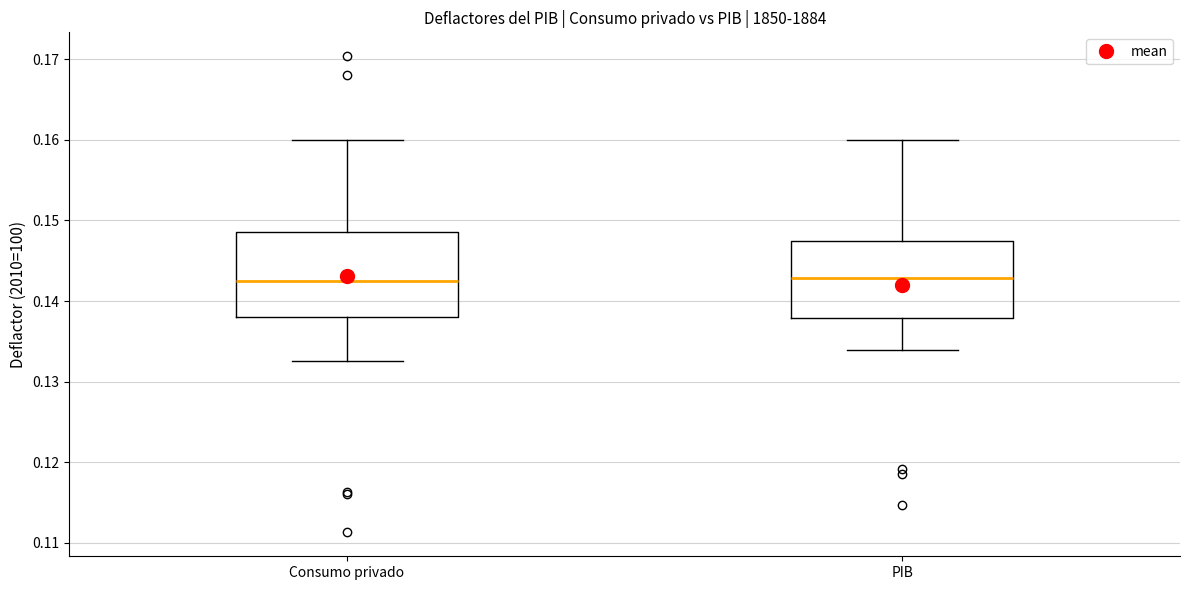

Reading left to right, transcribe this box plot: for each box, give where its median line is, the range the box spans, and where its two whiskers end, as read against the y-axis. The values are not printed on the chart, so give them approximately, as read against the axis.

Consumo privado: median 0.143, box 0.138 to 0.149, whiskers 0.133 to 0.160
PIB: median 0.143, box 0.138 to 0.147, whiskers 0.134 to 0.160